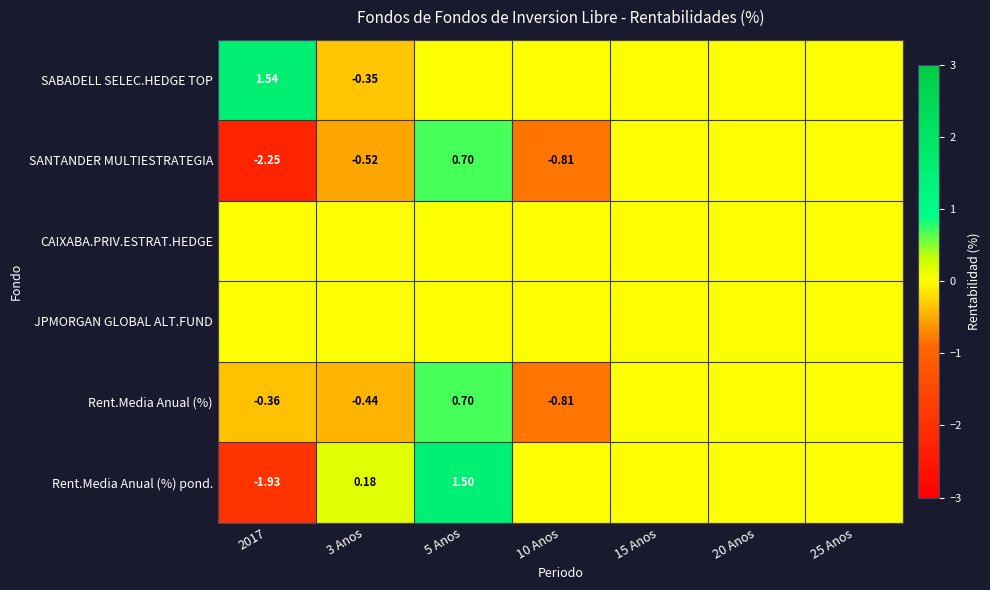

Which series has the largest total across all categories?

SABADELL SELEC.HEDGE TOP